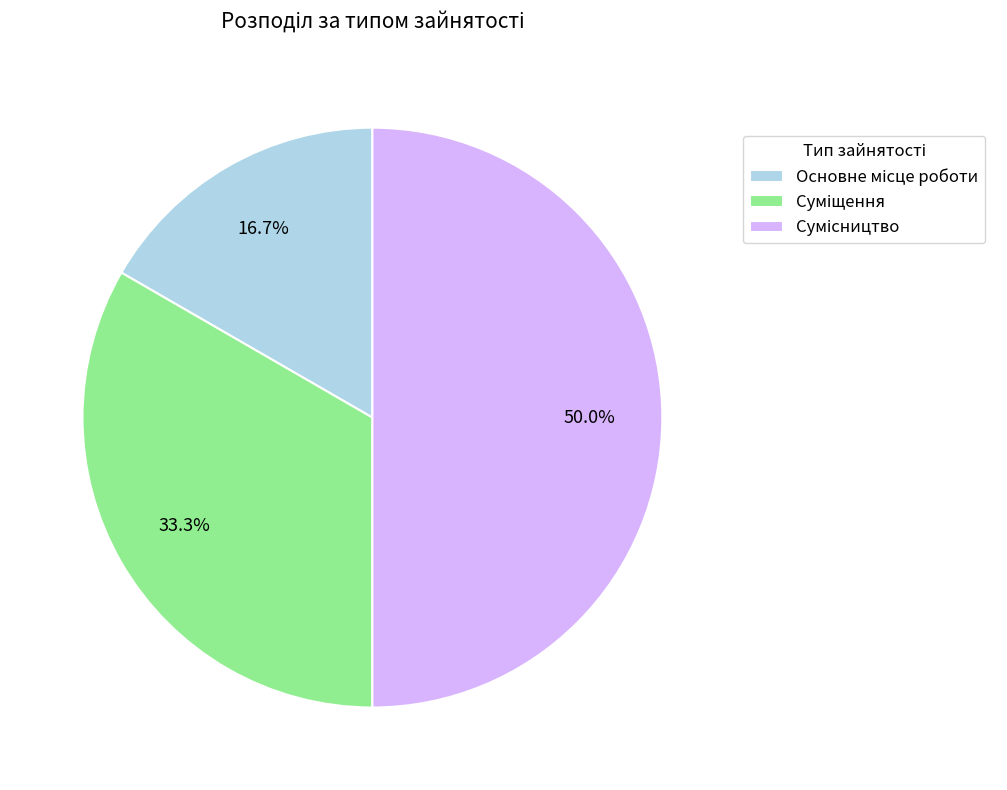

How many segments does this pie chart have?

3